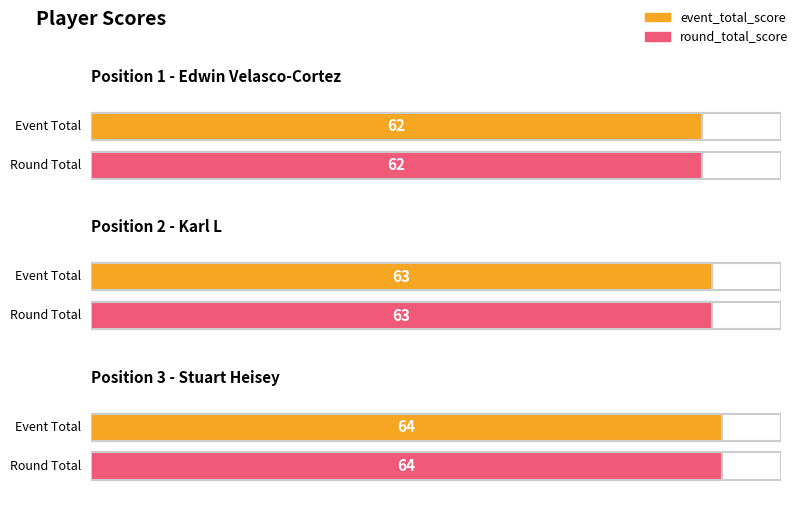

What is the label of the 1st bar from the left?

Edwin Velasco-Cortez